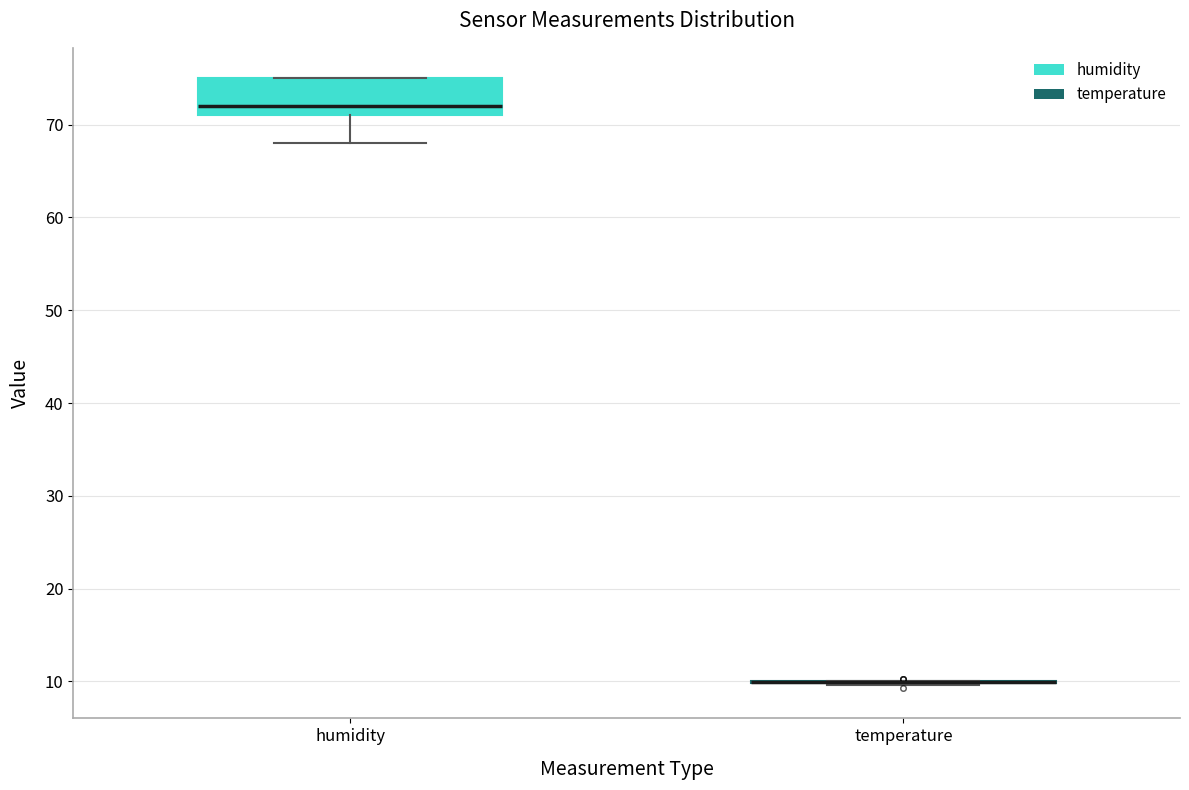

Which box is the tallest, from its lower edge to its upper edge?

humidity